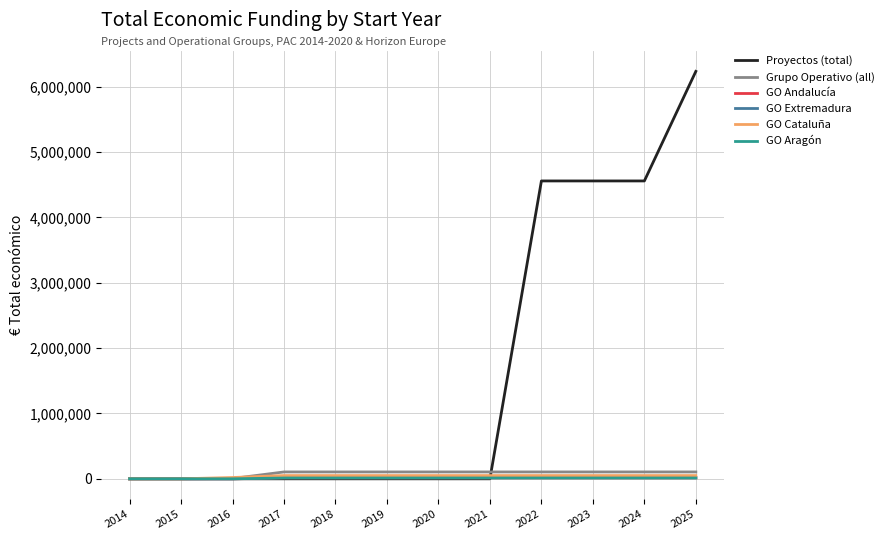

Between 2020 and 2023, which series saw the biggest shift?

Proyectos (total)